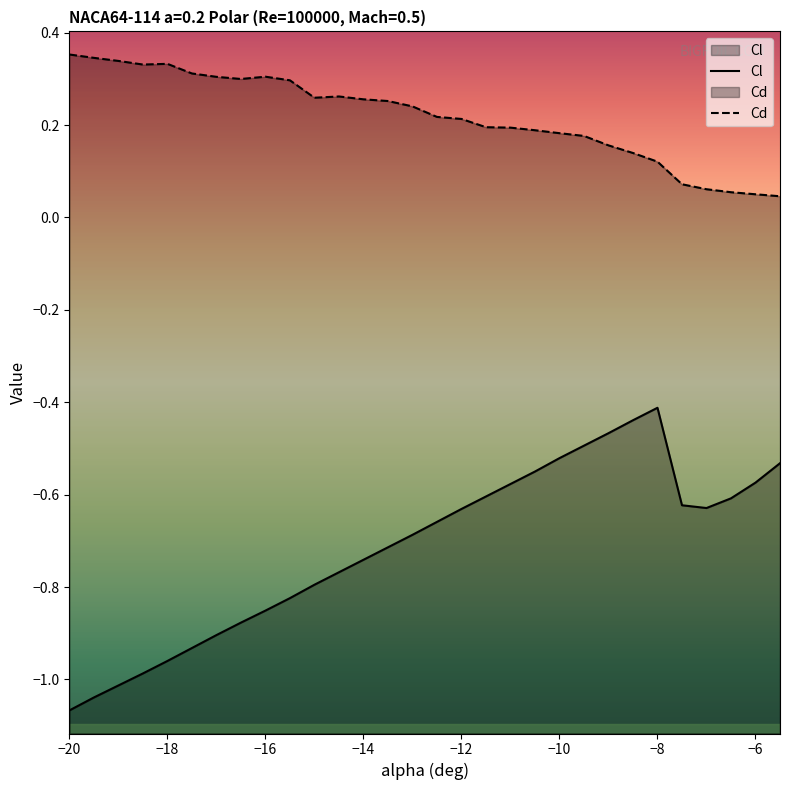

True or false: Cd has a value of 0.0 at −8.

False